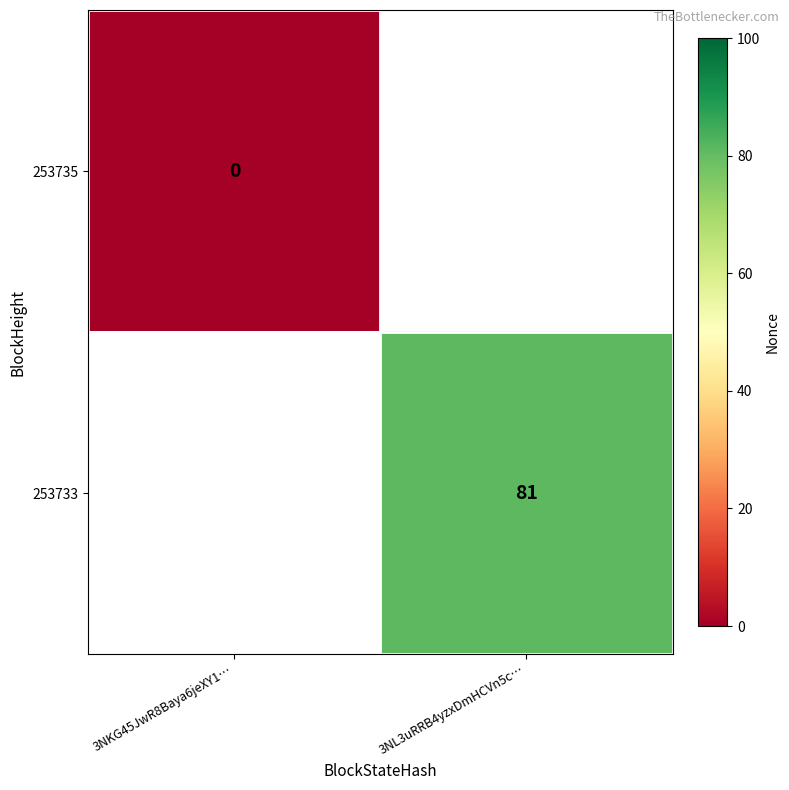

True or false: 253733 has a value of 23 at 3NL3uRRB4yzxDmHCVn5c….

False